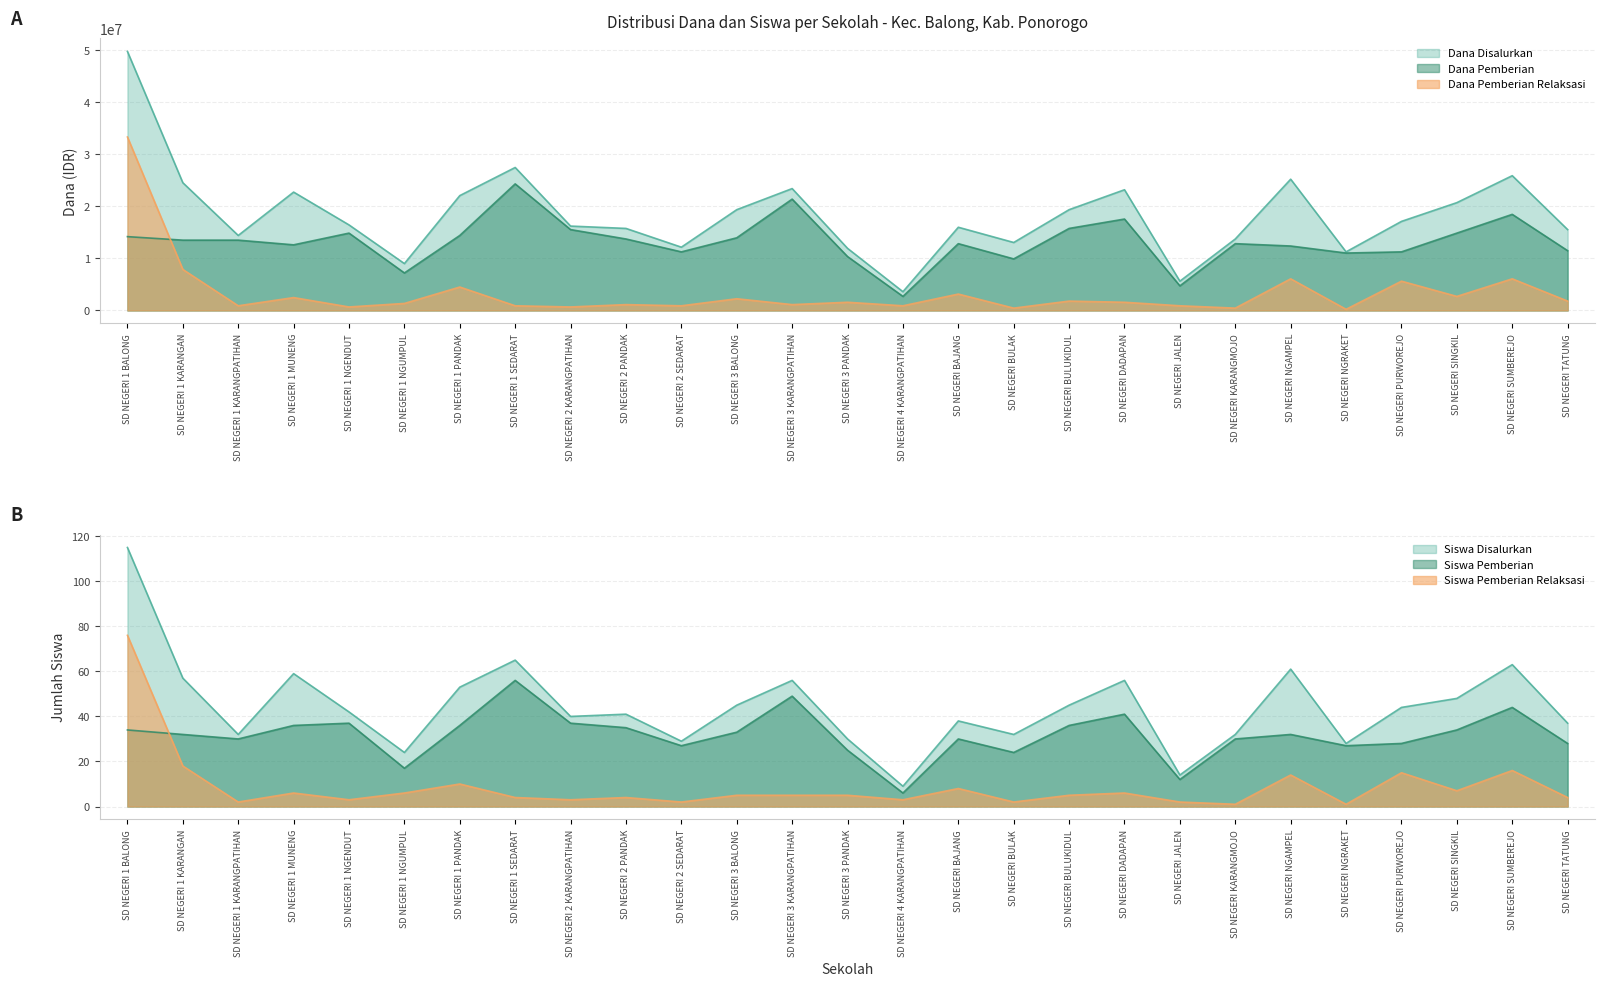

Rank the series at SD NEGERI NGRAKET from lowest to highest value.

Siswa Pemberian Relaksasi, Siswa Pemberian, Siswa Disalurkan, Dana Pemberian Relaksasi, Dana Pemberian, Dana Disalurkan